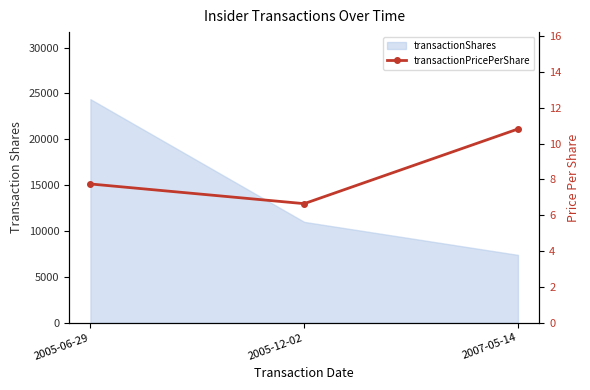

Where does the data first go above 7?

2005-06-29